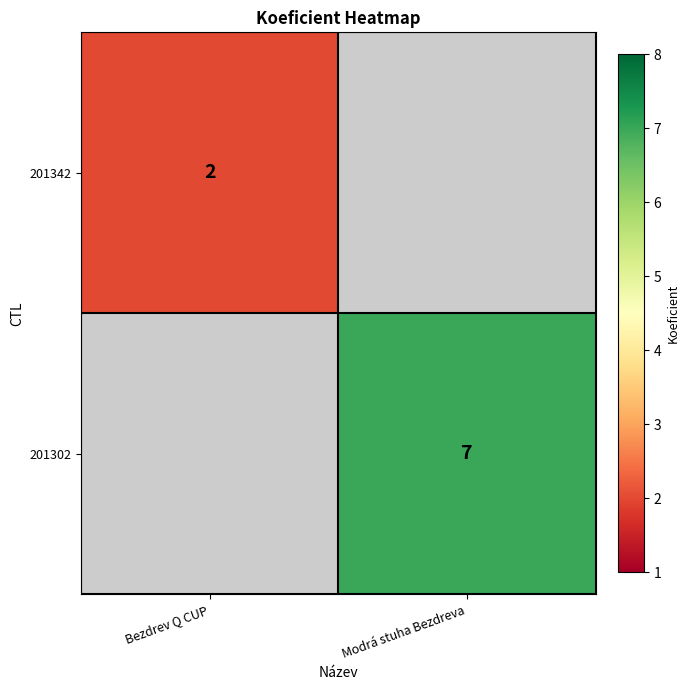

Is the value of 201302 at Modrá stuha Bezdreva greater than the value of 201342 at Bezdrev Q CUP?

Yes